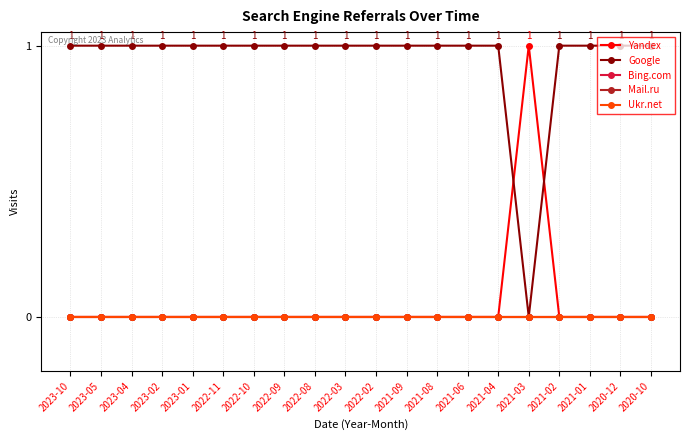

True or false: Bing.com has more than 0 points higher than both neighbors.

False